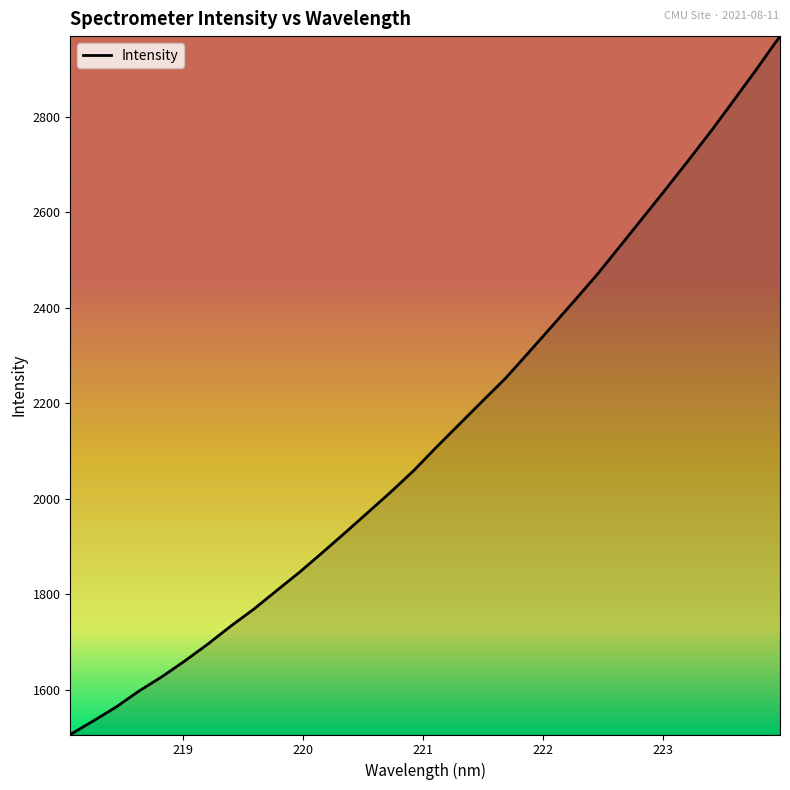

What is the greatest value displayed?

2968.7